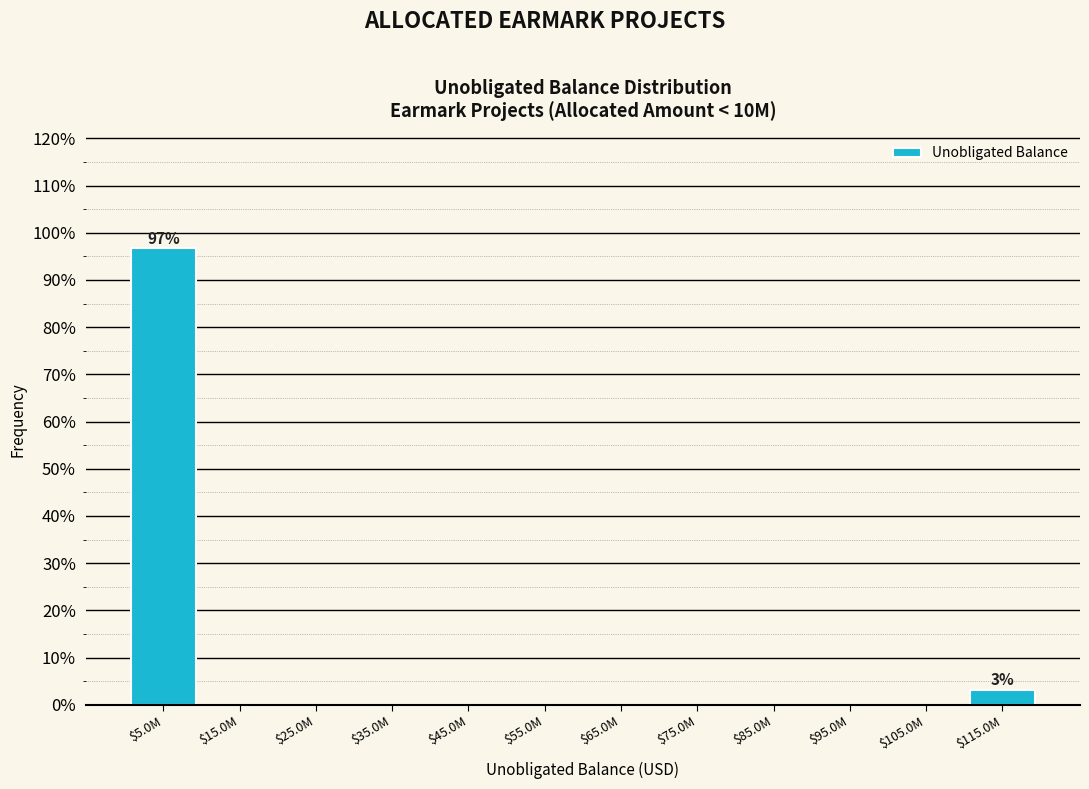

The chart shows a value of 96.8 at $5.0M. True or false?

True